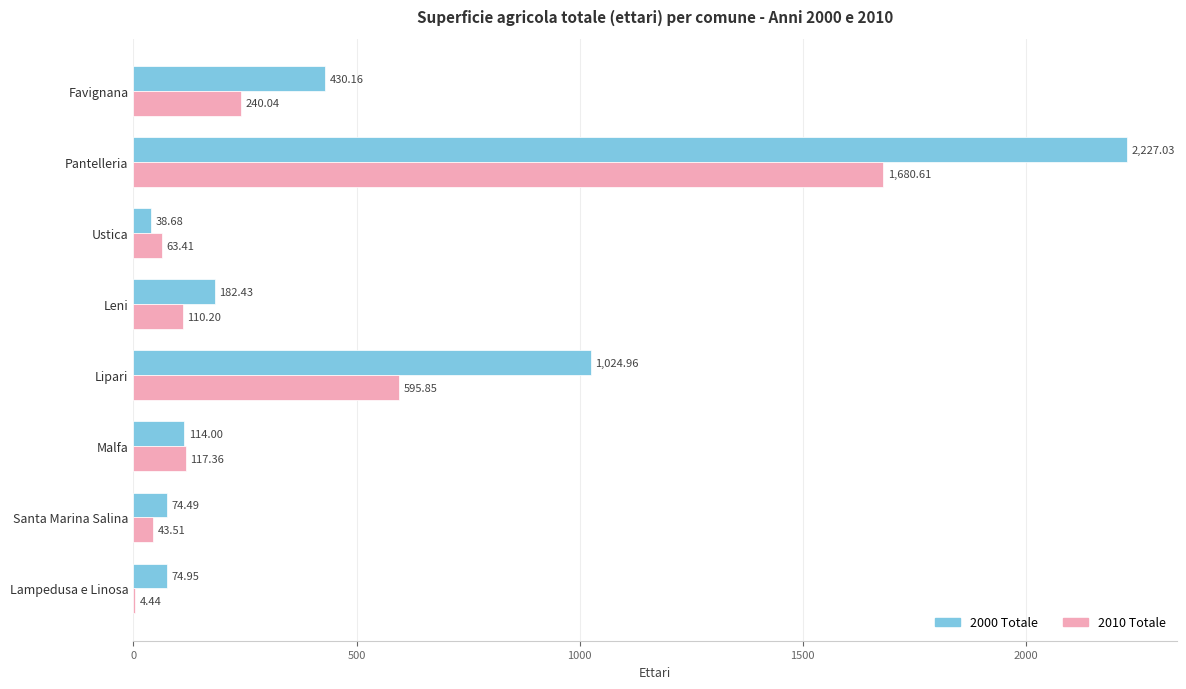

At which label does 2000 Totale reach its peak?

Pantelleria